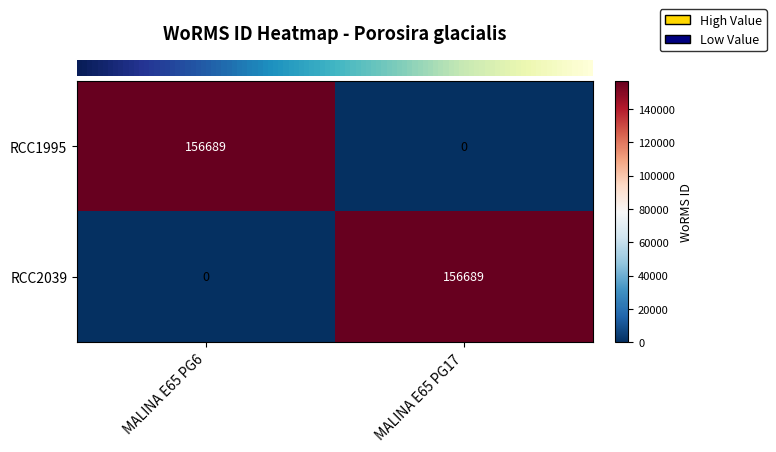

What is the difference between the maximum and minimum values in the RCC2039 series?

156689